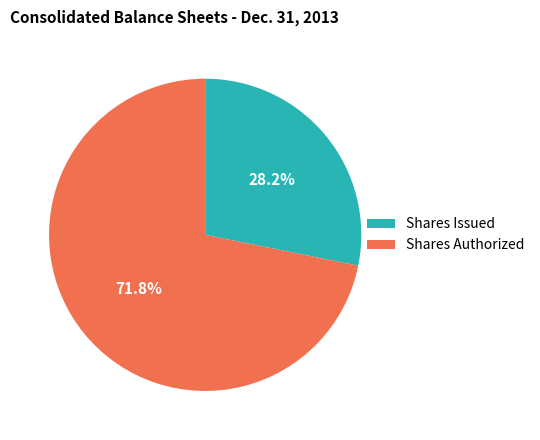

What is the ratio of the value at Shares Issued to the value at Shares Authorized?

0.4